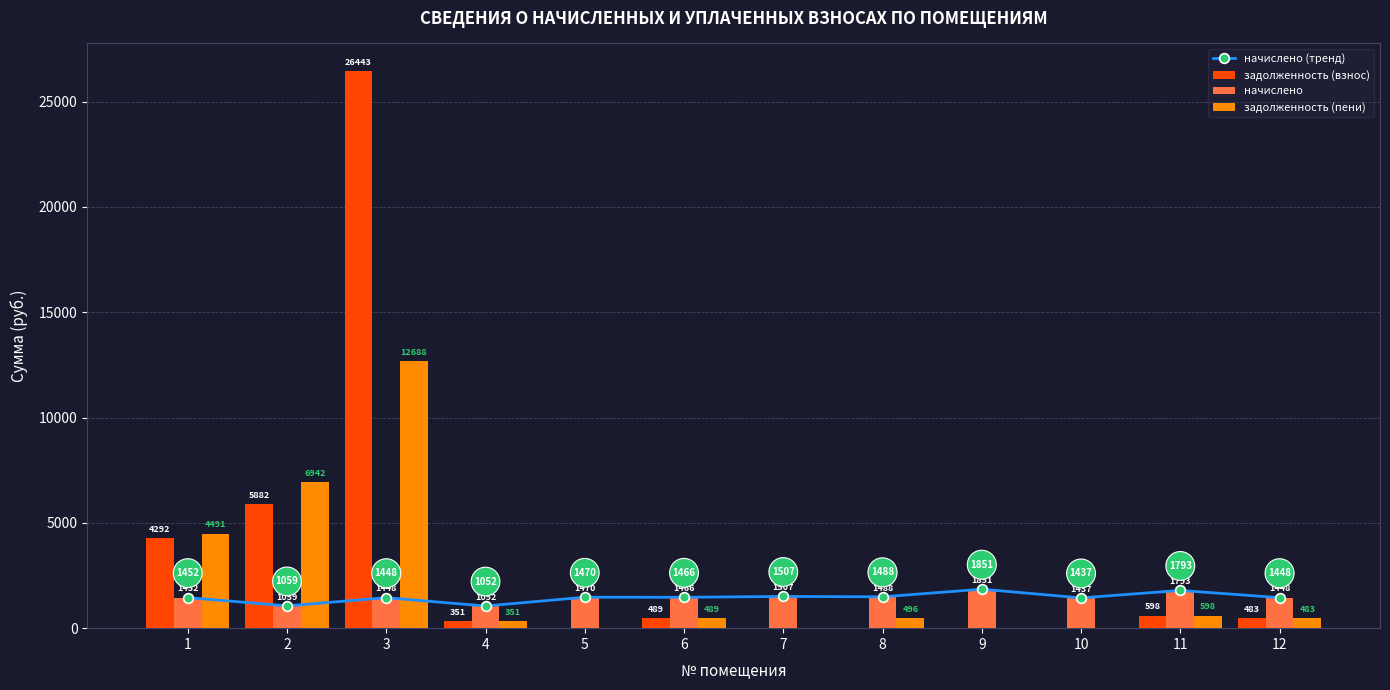

Where does the задолженность (пени) series first go above 488?

1